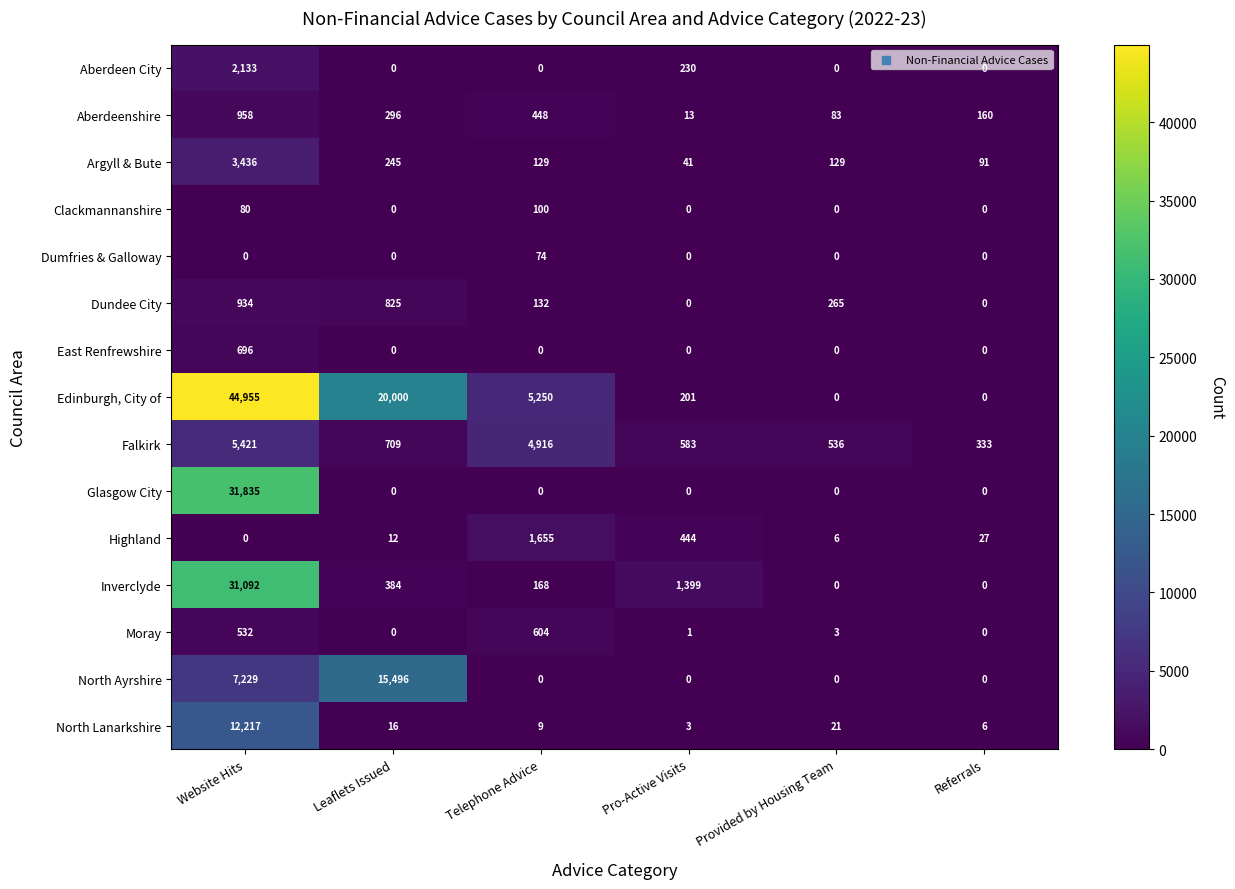

What is the difference between the second highest and minimum values in the Clackmannanshire series?

80